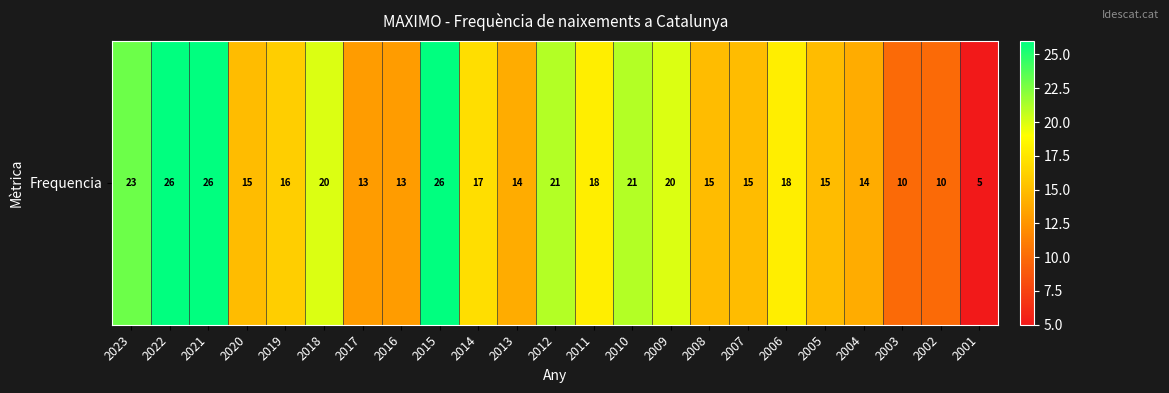

Count the number of data series in this chart.

1